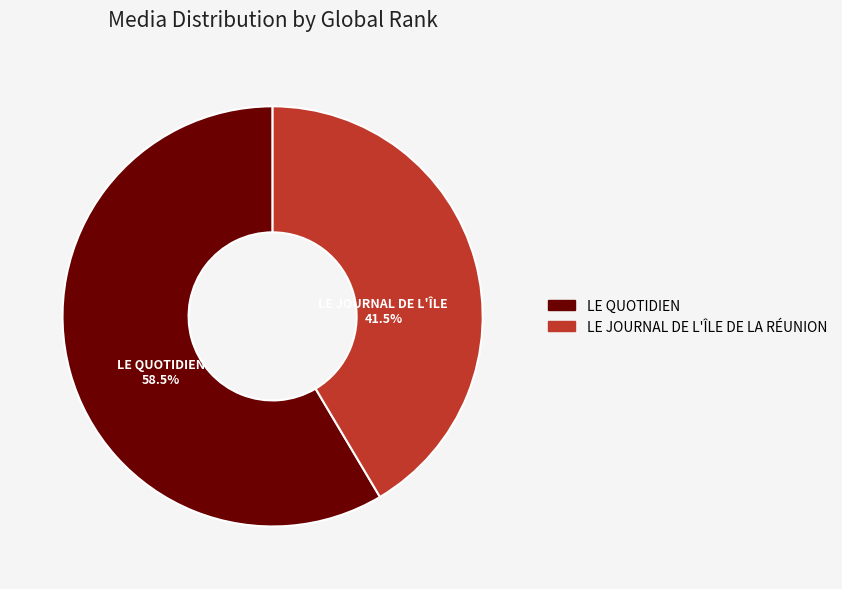

Which category has the smallest portion of the pie?

LE JOURNAL DE L'ÎLE DE LA RÉUNION